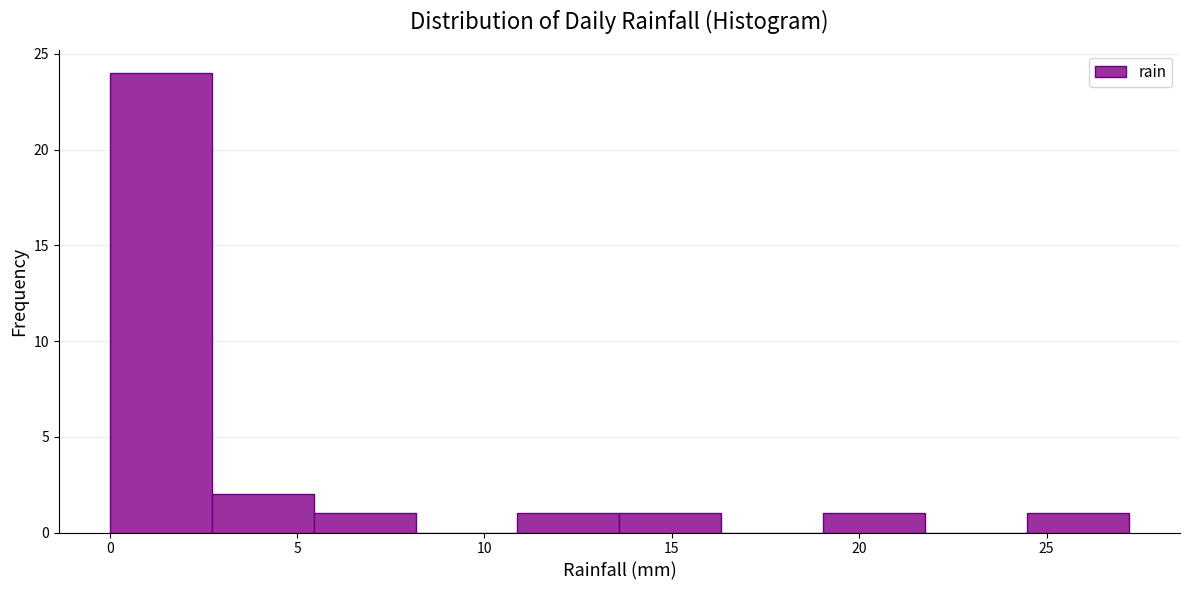

Reading left to right, transcribe this chart: for each bar, give the range it covers on the x-axis and its height. Neither the bar edges nor the heights are printed on the chart, so give them approximately, as read against the axes.

0.0 to 2.5: 24
2.5 to 5.5: 2
5.5 to 8.0: 1
8.0 to 11.0: 0
11.0 to 13.5: 1
13.5 to 16.5: 1
16.5 to 19.0: 0
19.0 to 22.0: 1
22.0 to 24.5: 0
24.5 to 27.0: 1